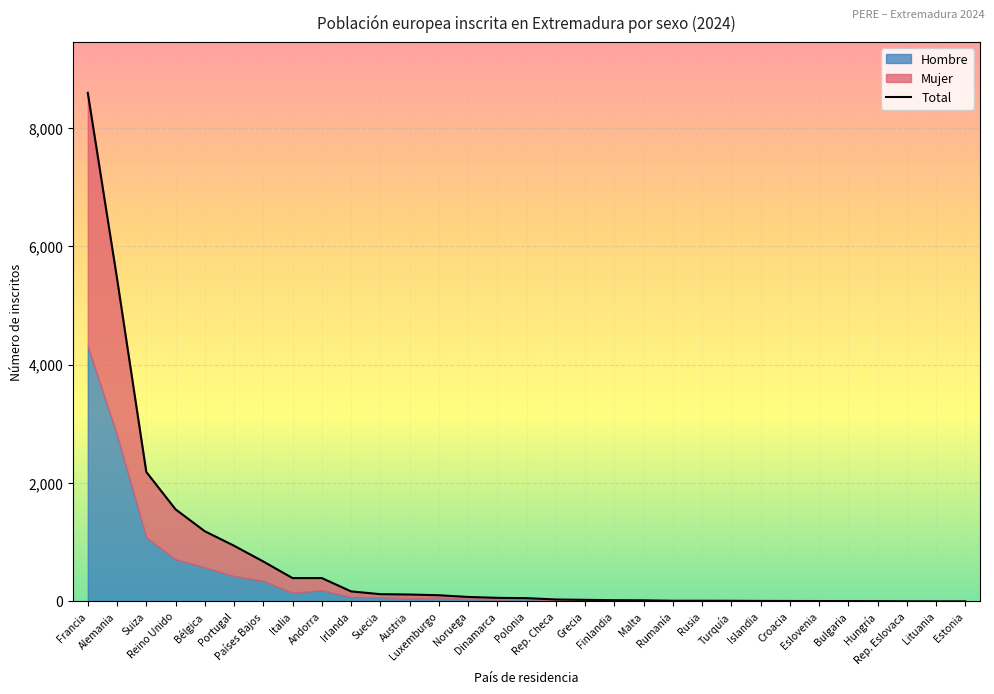

What is the sum of the Mujer values at Grecia and Francia?

4295